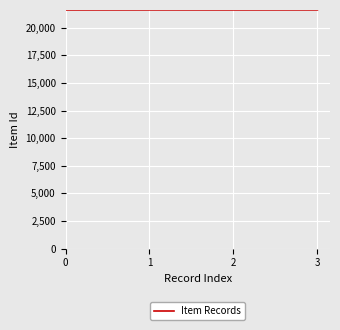

What is the sum of all values?

86458